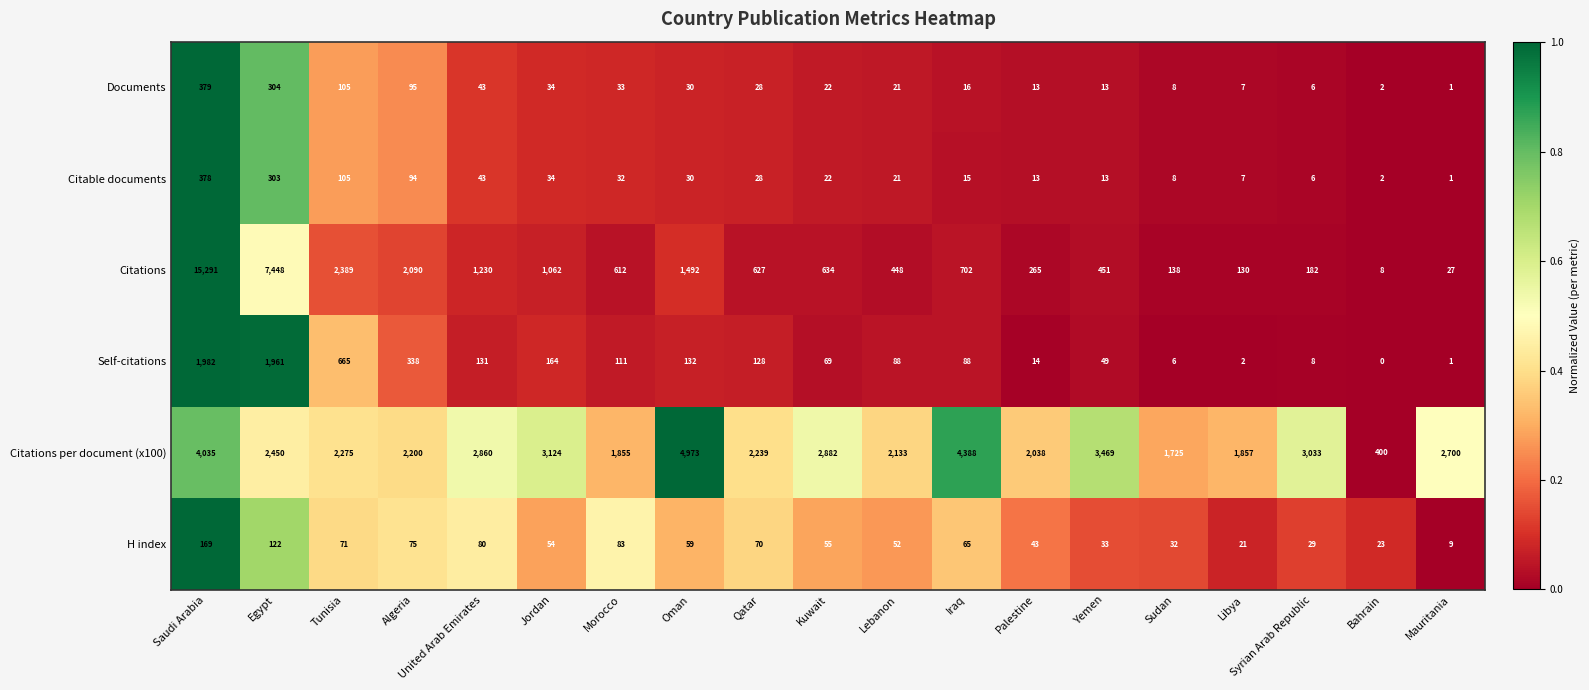

Which series changed the most between Jordan and Lebanon?

Citations per document (x100)